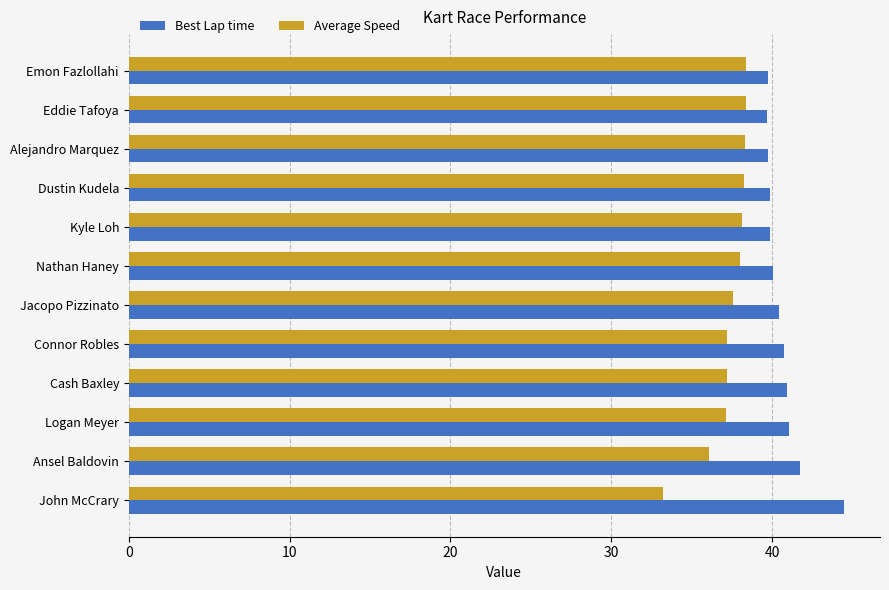

At how many categories does at least one series exceed 35?

12